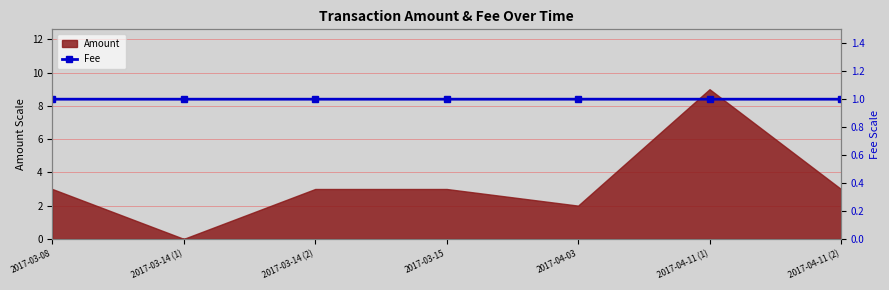

Reading left to right, extract all data points from this chart.

1.0	1.0	1.0	1.0	1.0	1.0	1.0